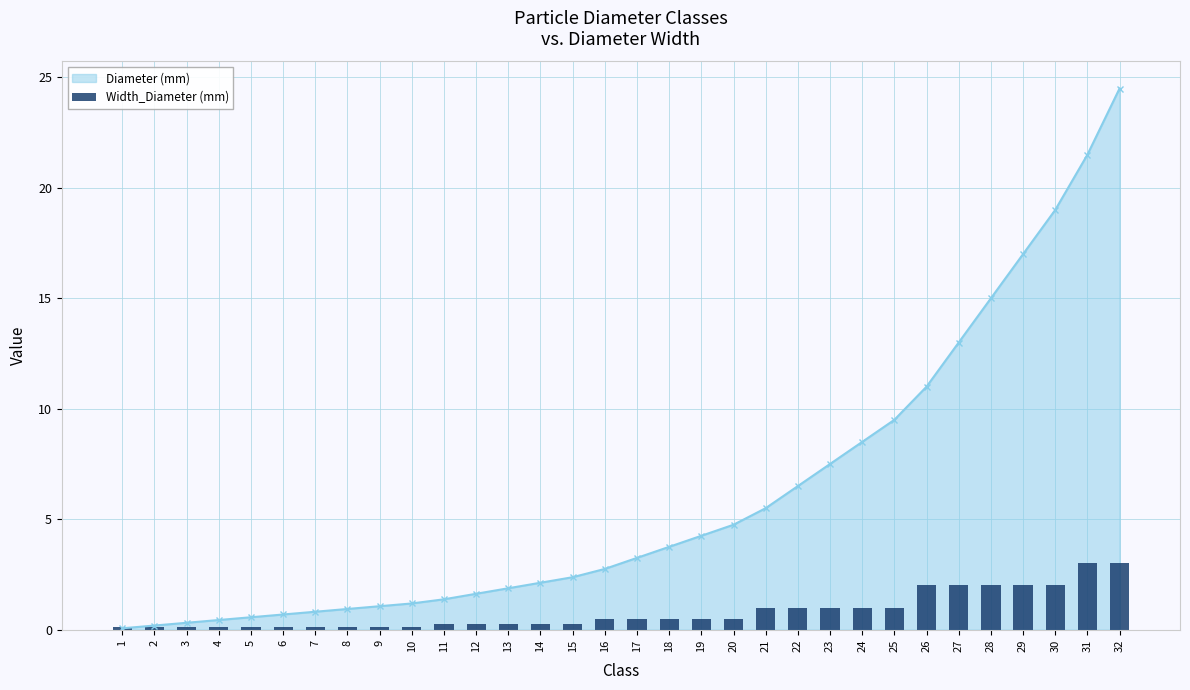

Which label corresponds to the smallest value in the chart?

1